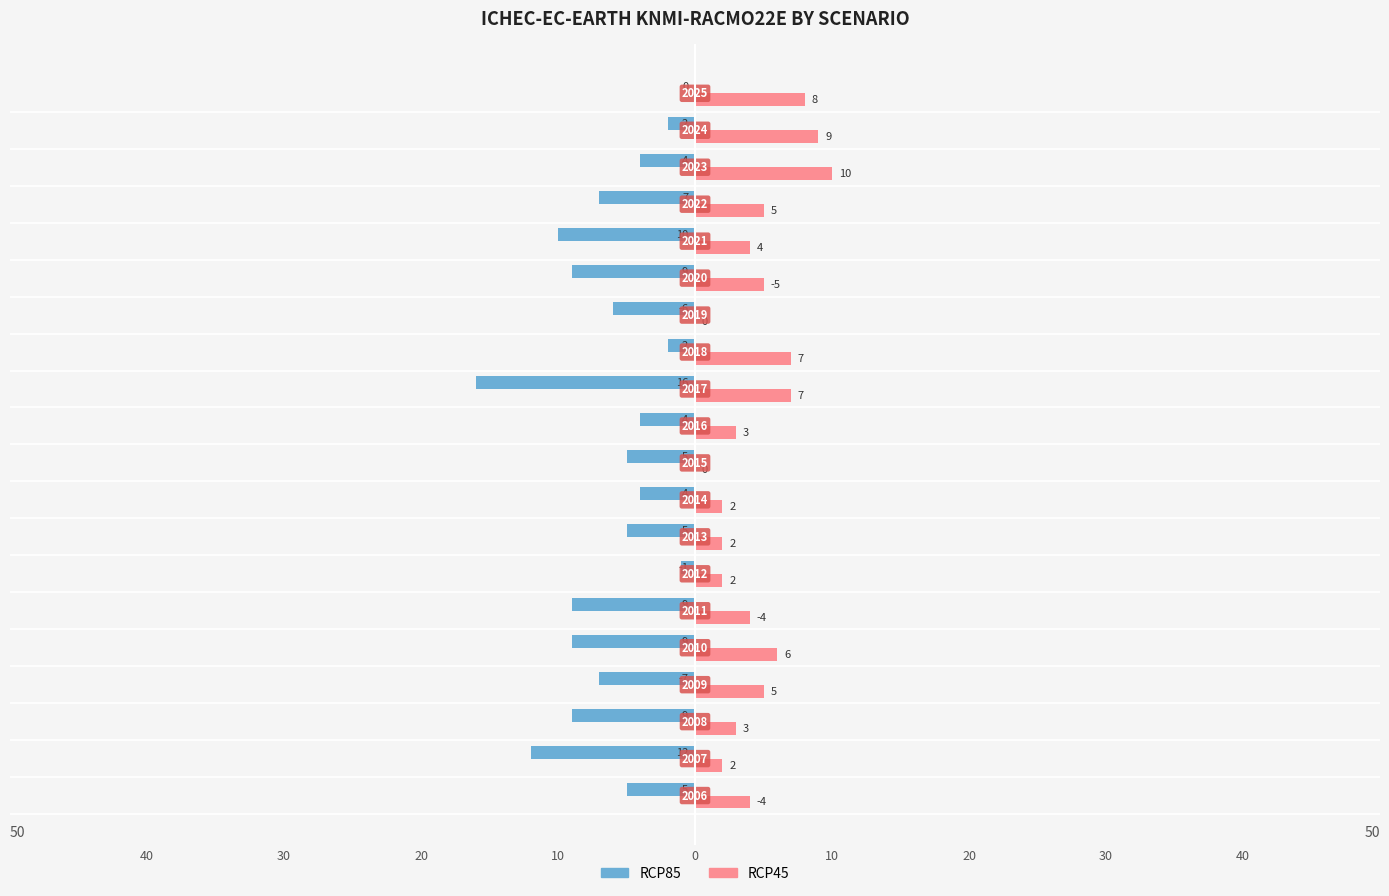

Which series has the largest total across all categories?

RCP45